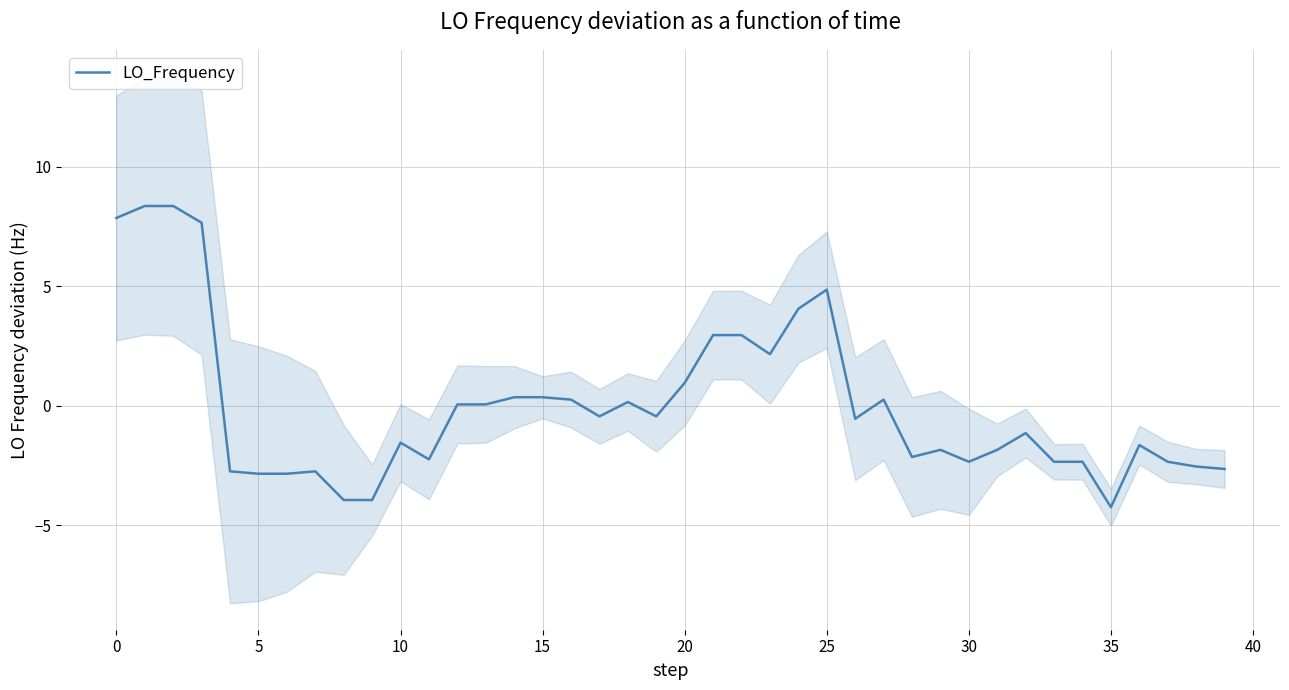

Is it true that LO_Frequency equals 4.9 at 25?

True